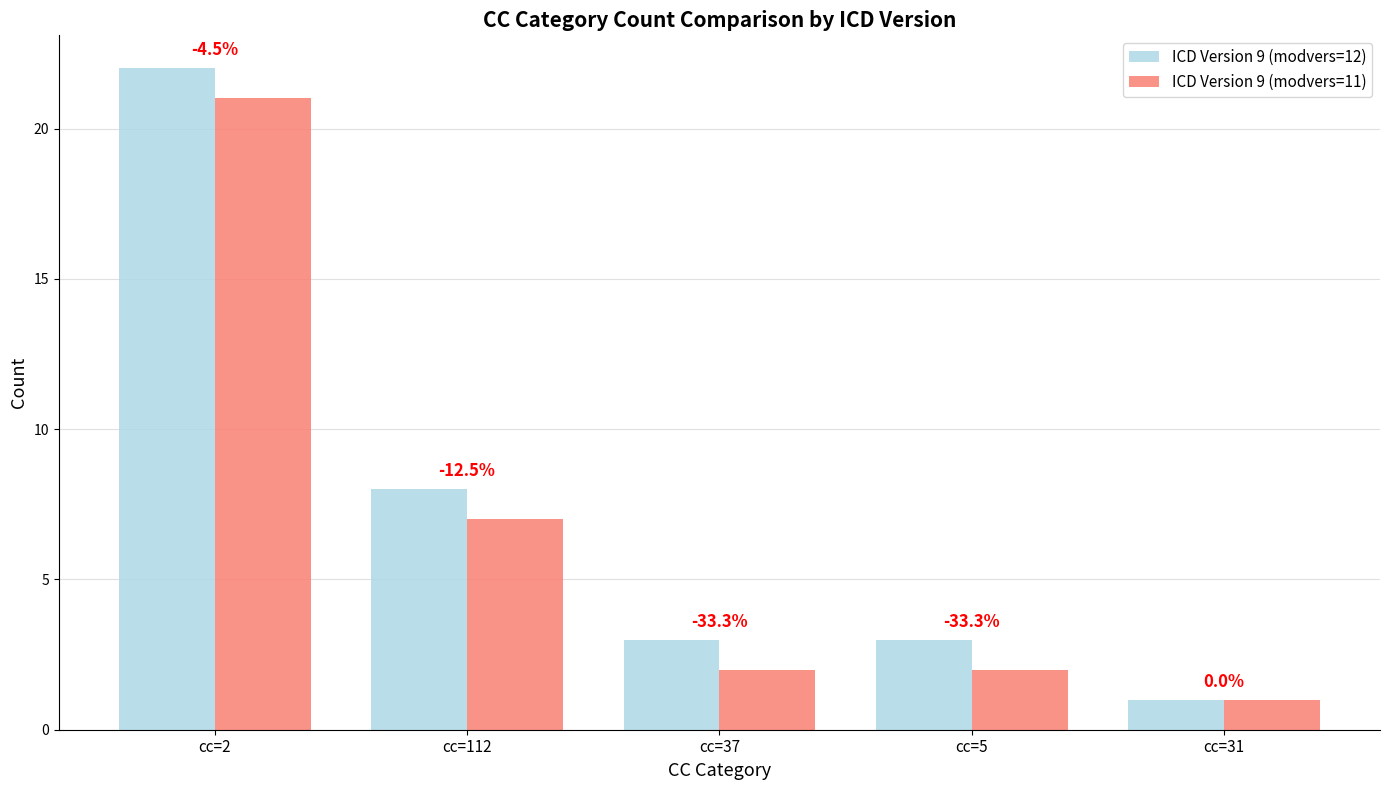

What are all the series names shown in the legend?

ICD Version 9 (modvers=12), ICD Version 9 (modvers=11)